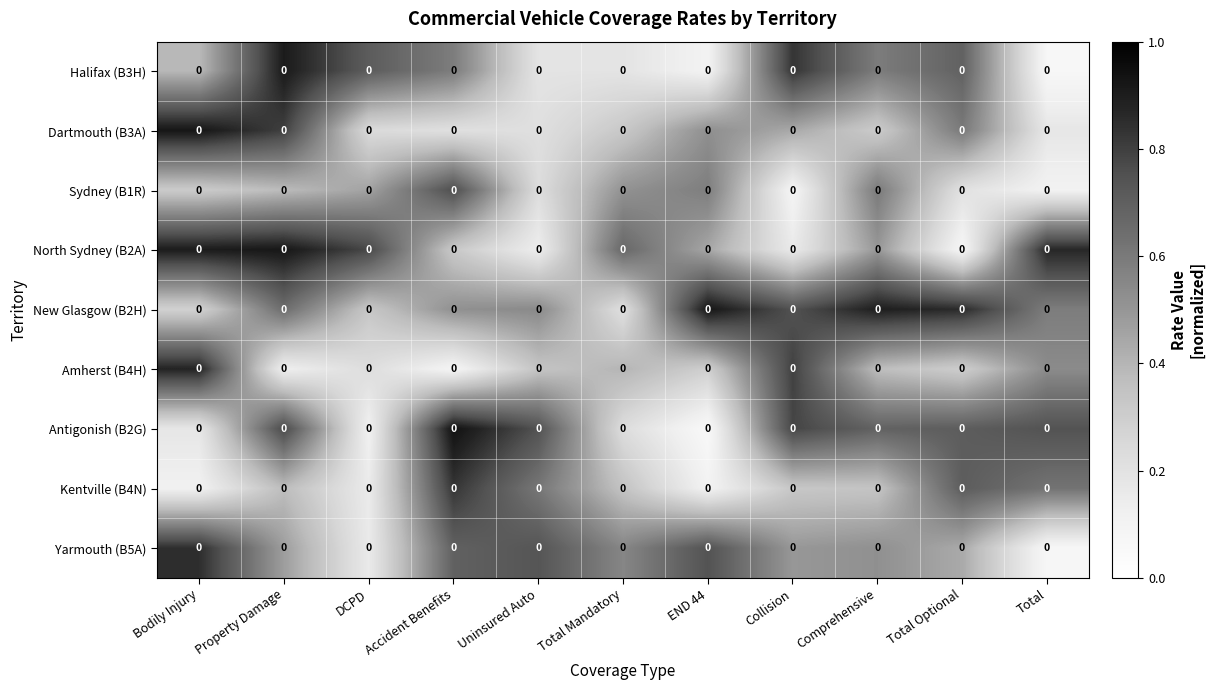

How many series are shown in this chart?

9